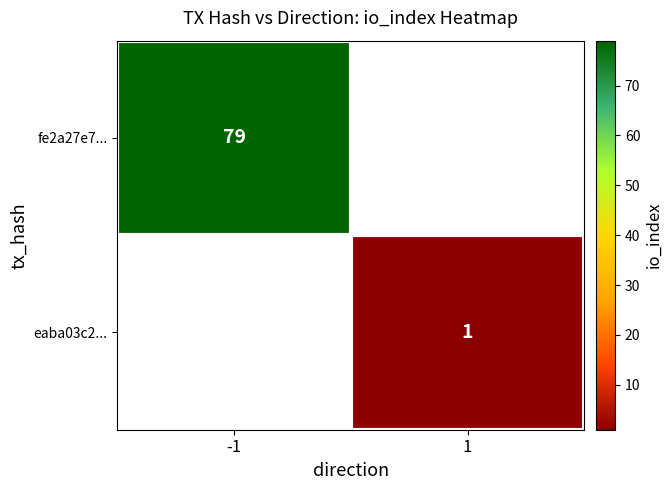

Is it true that eaba03c2... equals 1 at 1?

True